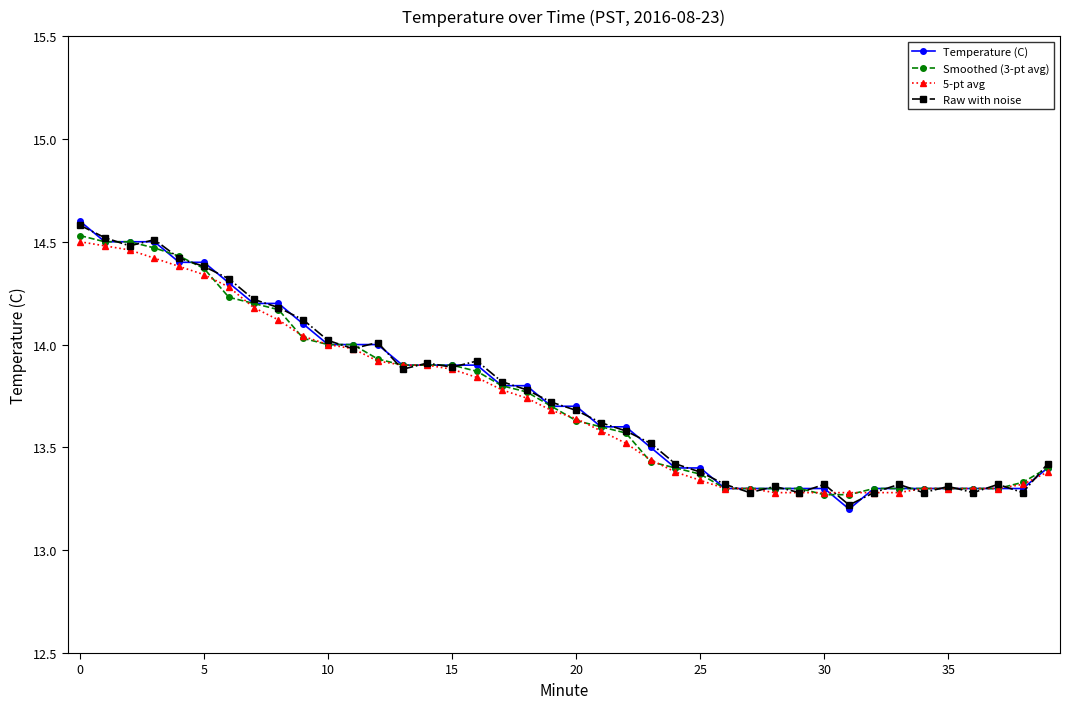

What is the minimum value for Temperature (C)?

13.2